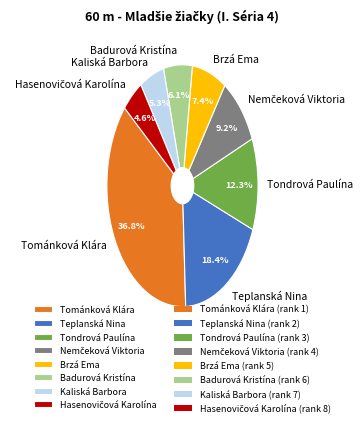

How many segments does this pie chart have?

8